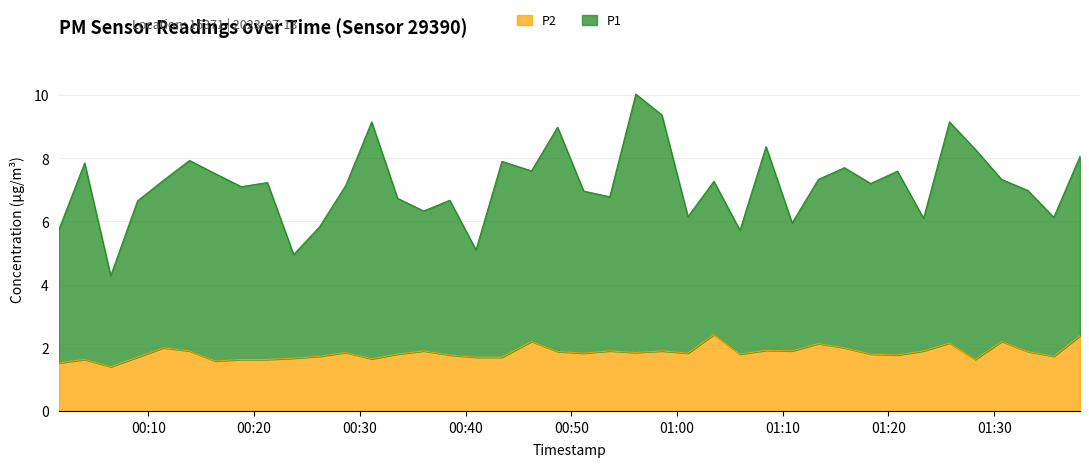

Which category has the highest value across all series?

2023-07-13T00:56:06